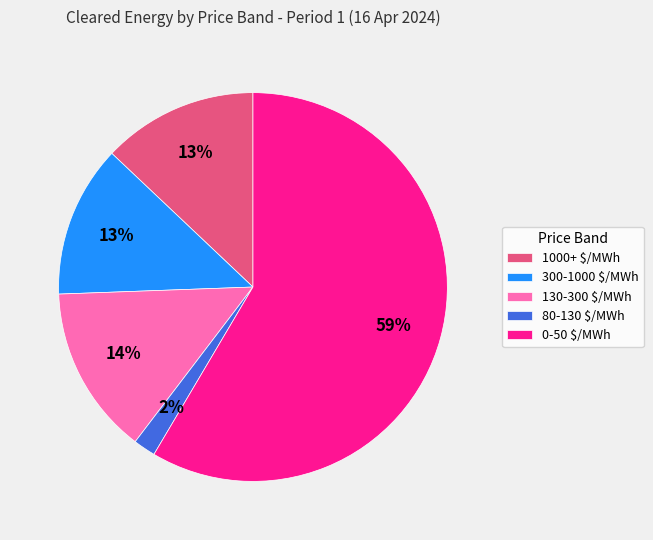

Which category has the biggest portion of the pie?

0-50 $/MWh